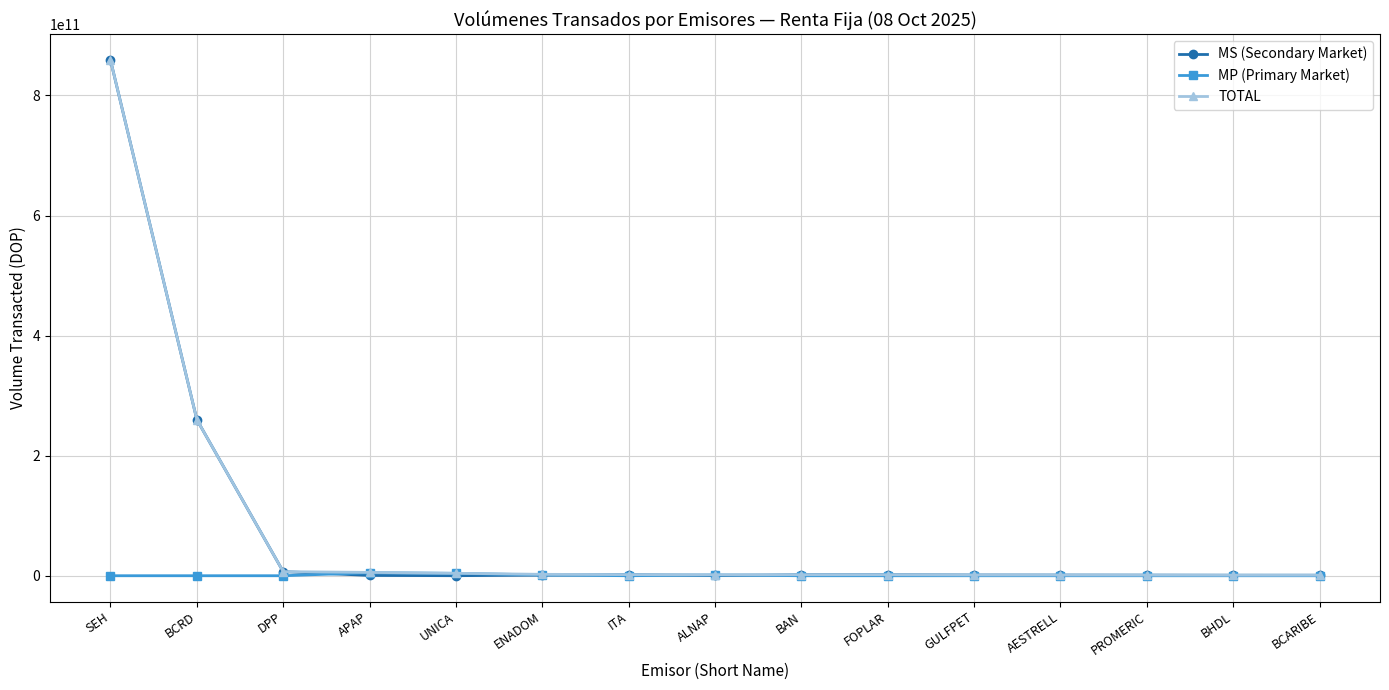

At how many categories does at least one series exceed 628277600233?

1